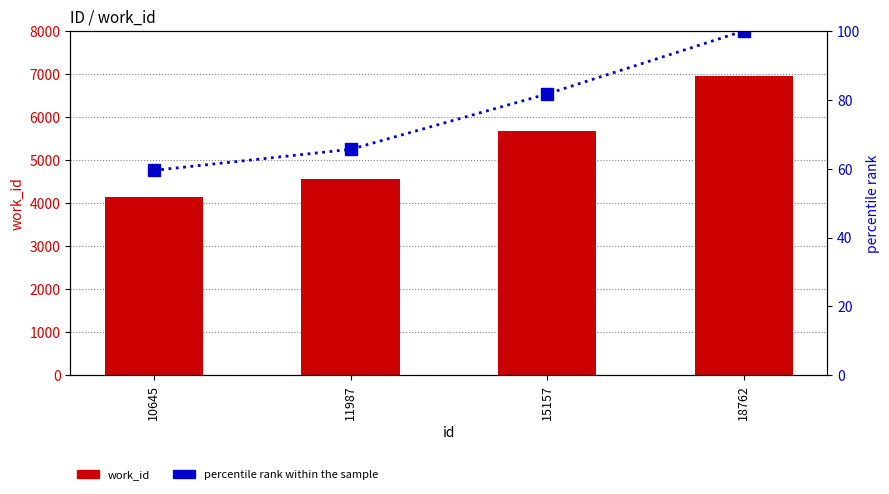

What is the difference between the second highest and minimum values in the percentile rank within the sample series?

22.2